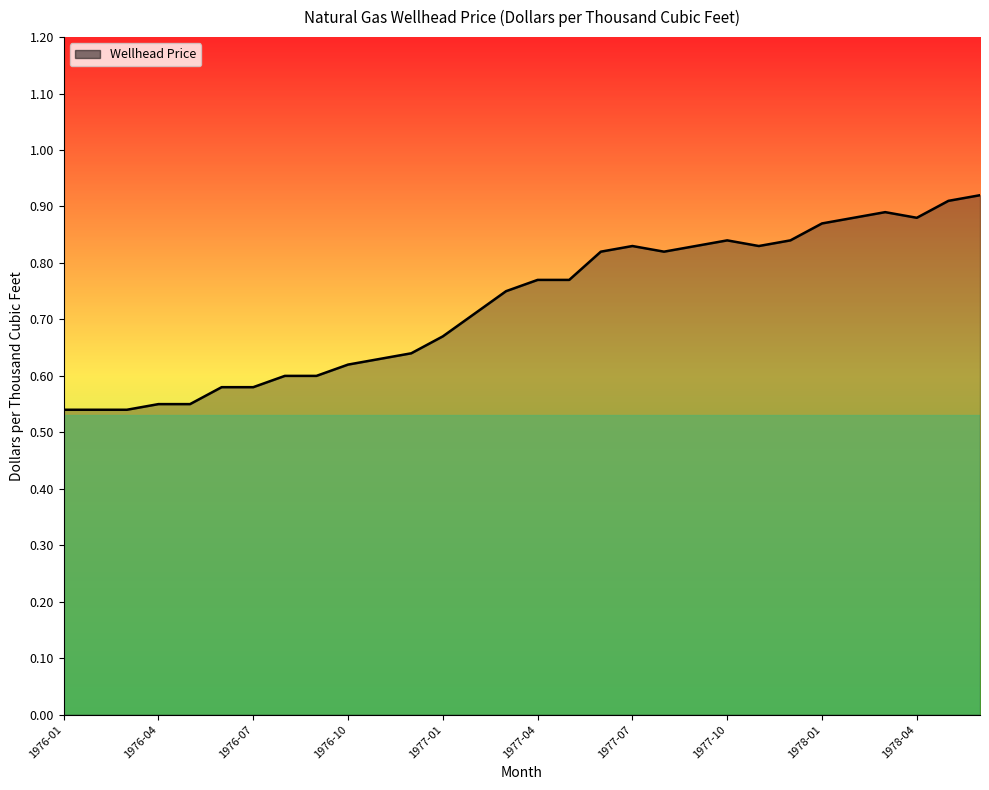

What is the difference between the maximum and minimum values?

0.4